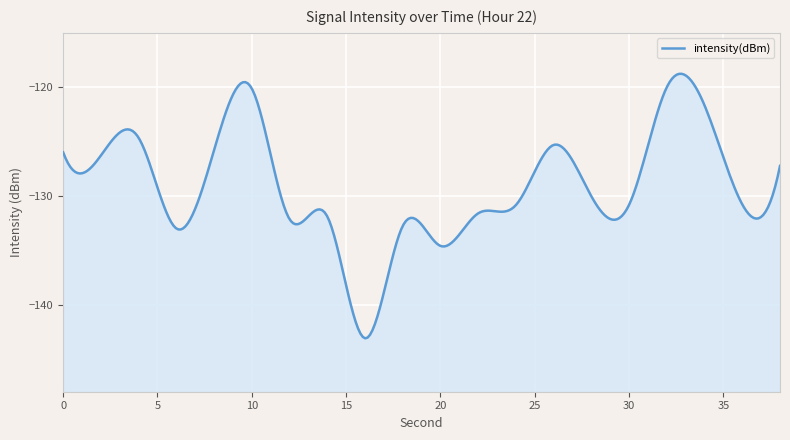

At which category does the data reach its first local peak?

4